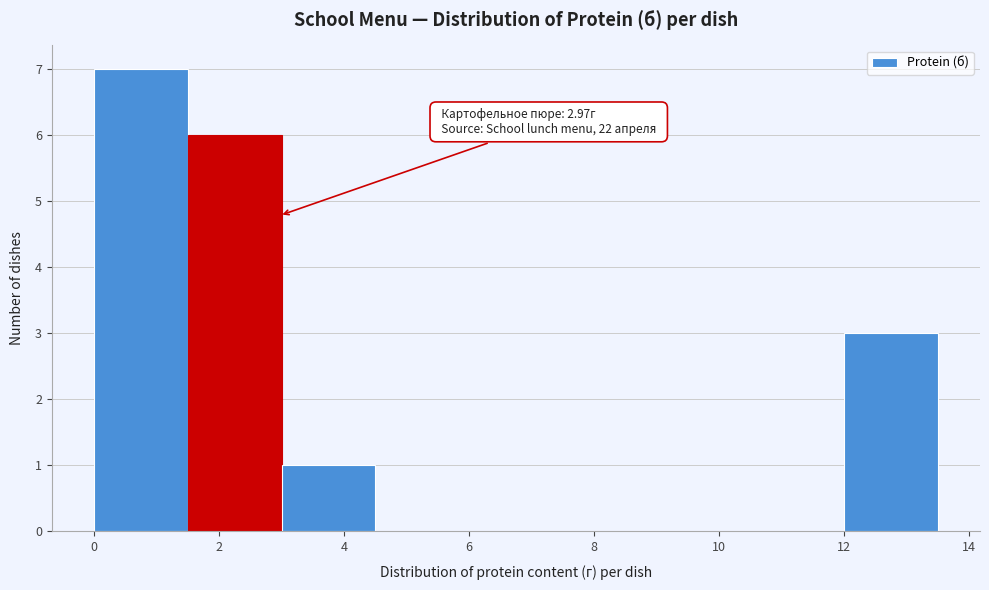

Over which range of the x-axis is the bar tallest?

0.0 to 1.5